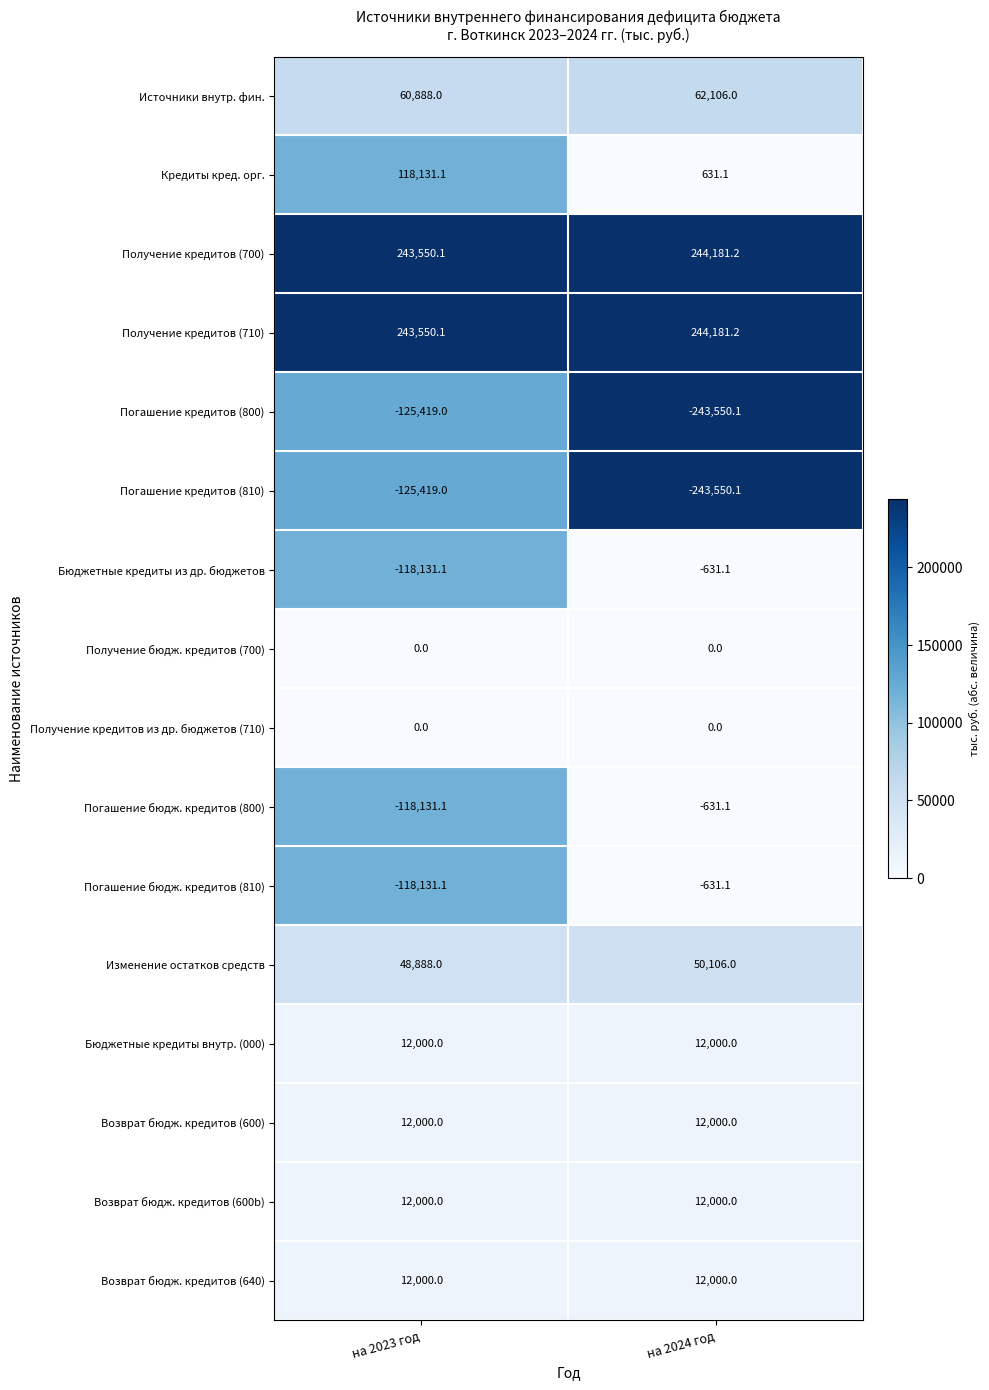

What is the smallest value displayed?

-243550.1